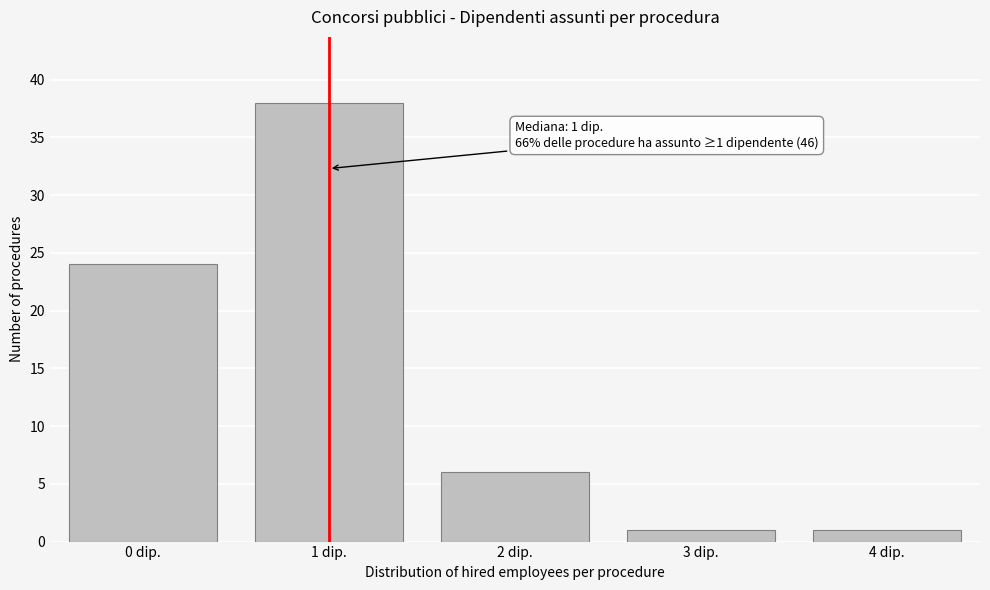

Reading left to right, extract all data points from this chart.

0 dip.=24	1 dip.=38	2 dip.=6	3 dip.=1	4 dip.=1